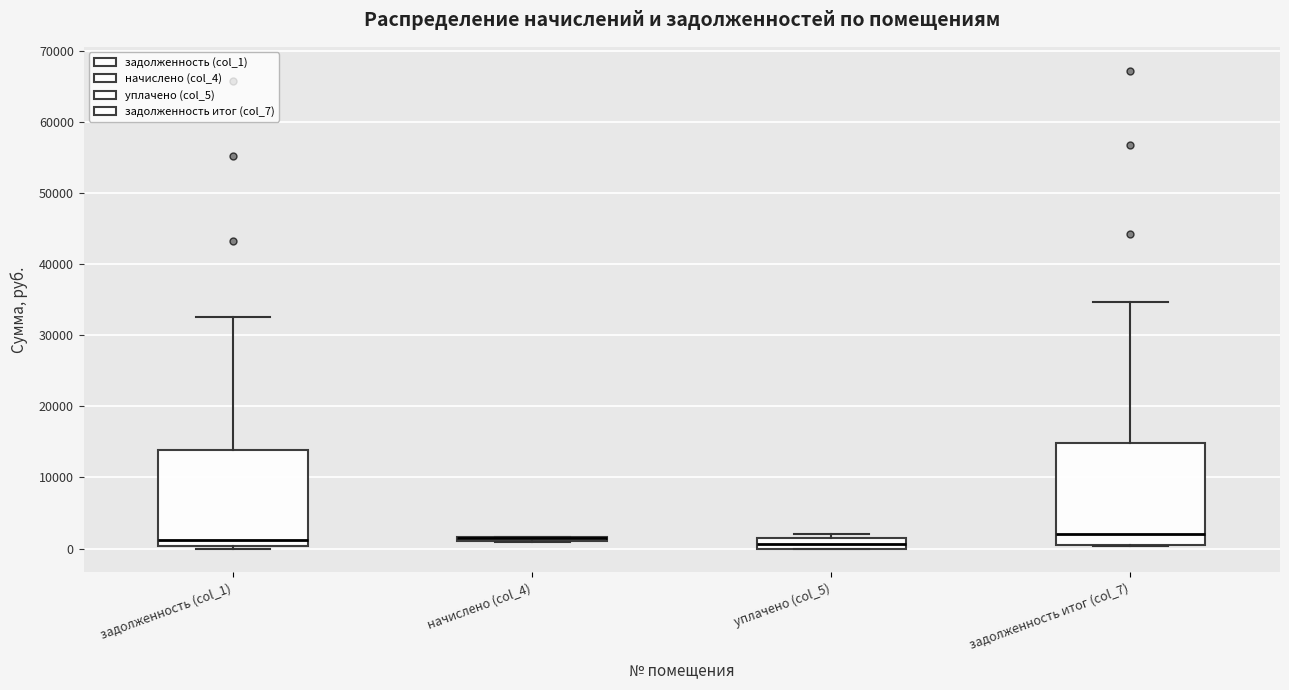

Where is the upper edge of the box for уплачено (col_5) on the y-axis? The values are not printed on the chart, so give them approximately, as read against the axis.

1000